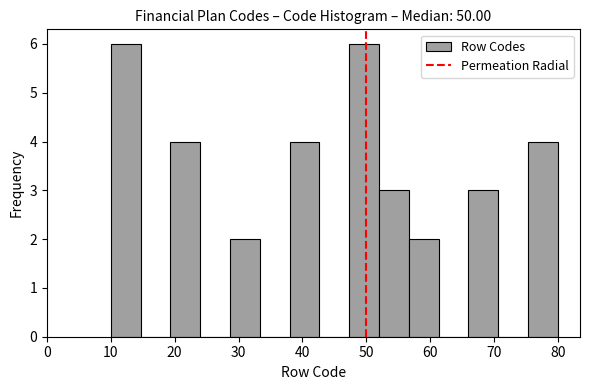

What is the height of the bar covering 52 to 57 on the x-axis? Neither the bar edges nor the heights are printed on the chart, so give them approximately, as read against the axes.

3